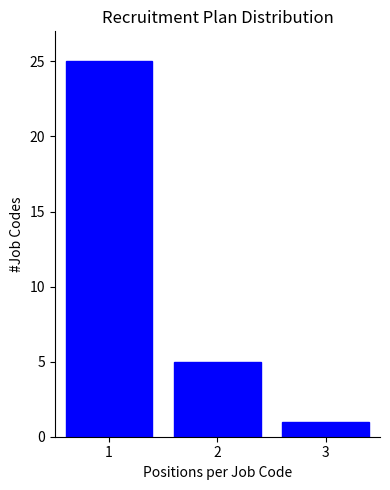

Reading left to right, what are all the values shown in this chart?

25	5	1